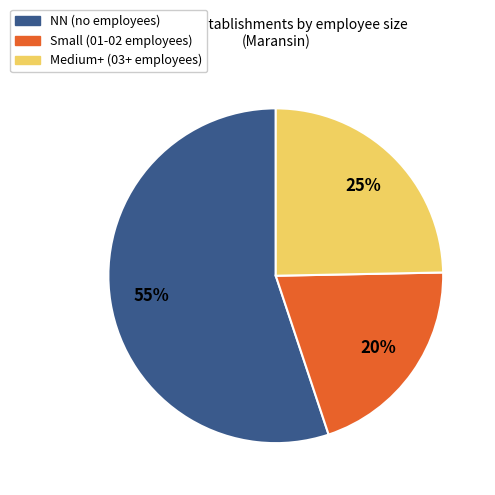

How many slices are in this pie chart?

3